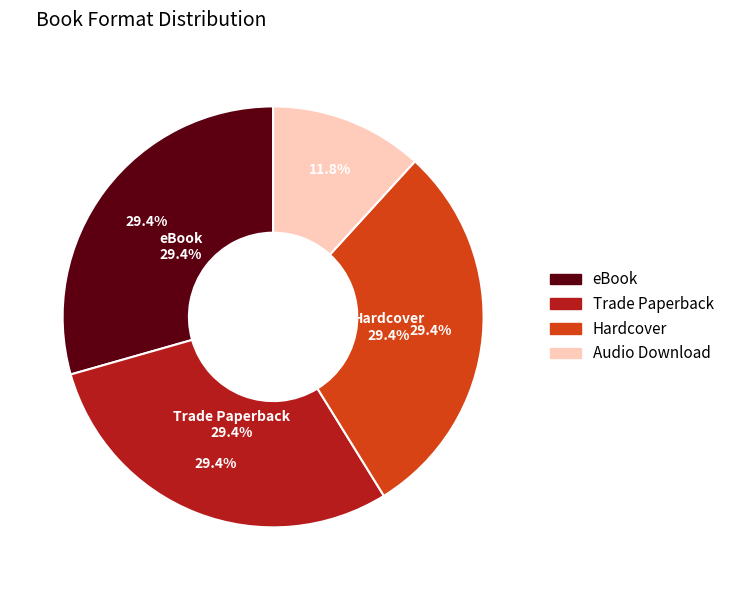

Is there any slice that represents more than half of the pie?

No